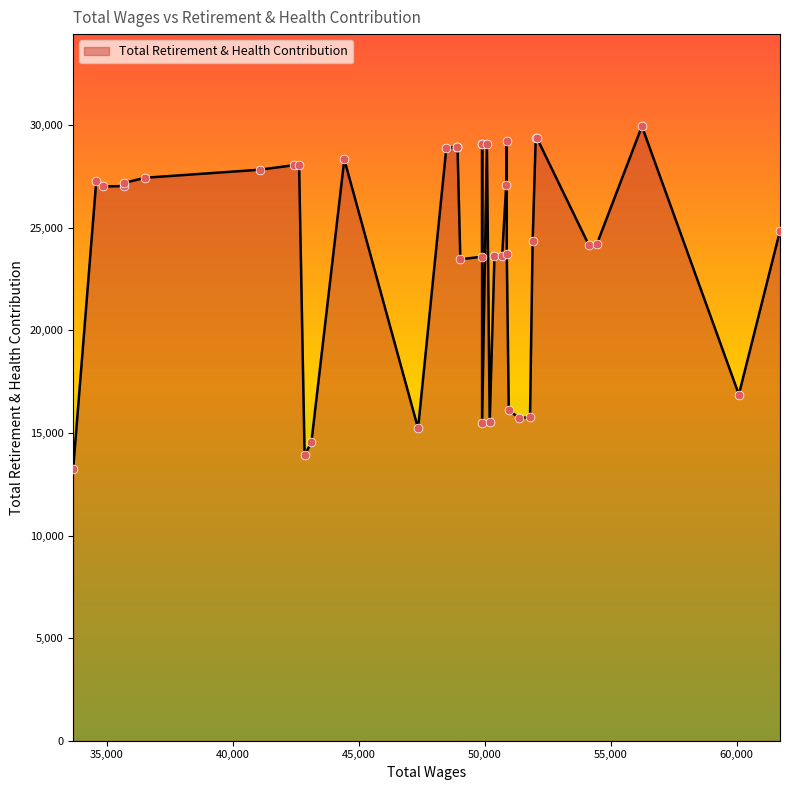

Approximately how many times larger is the value at 49900 compared to 48922?

0.5